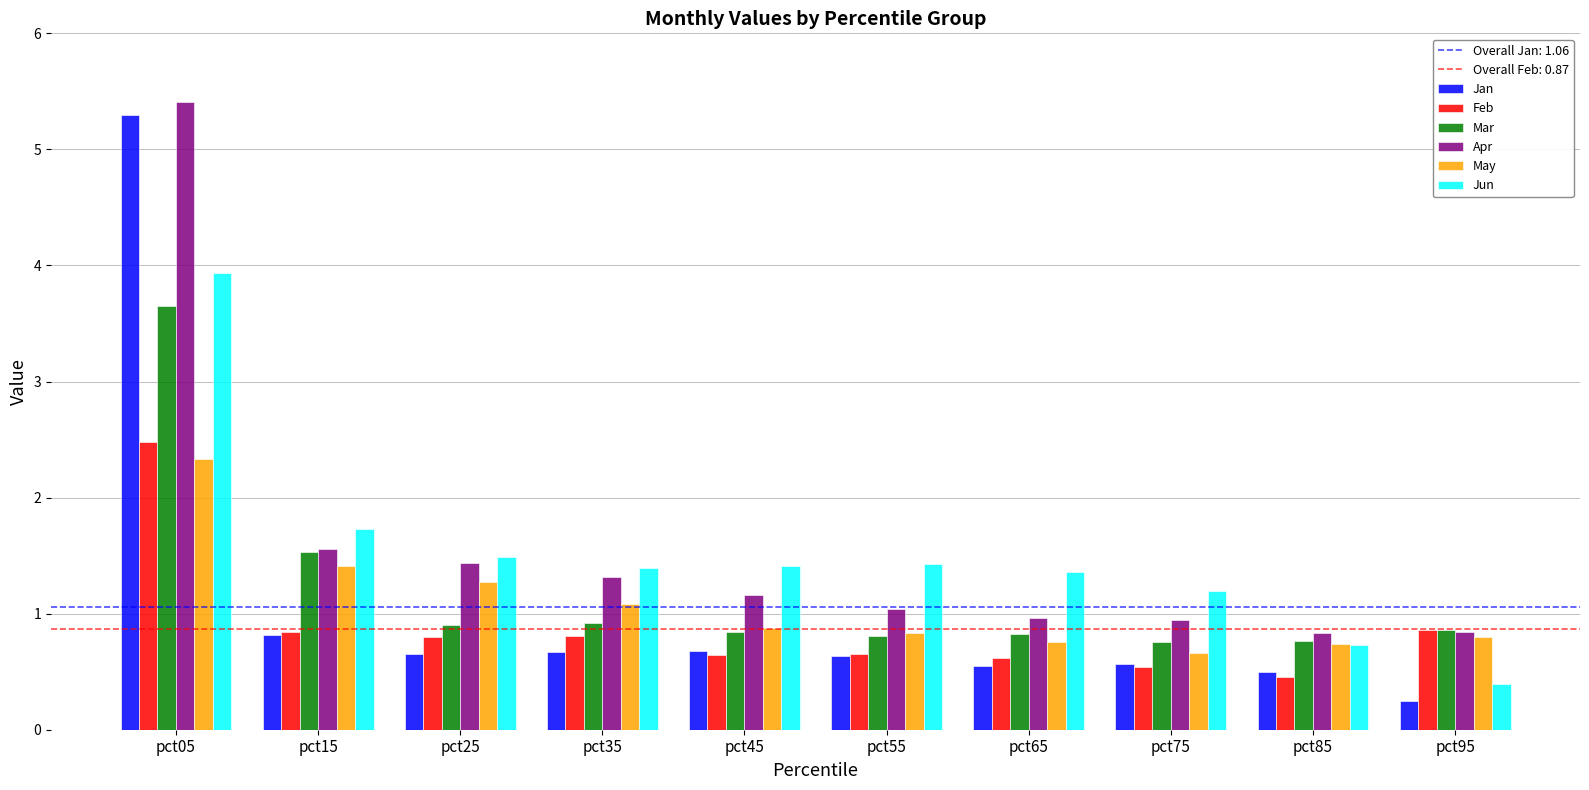

What is the difference between the maximum and minimum values in the Jan series?

5.1